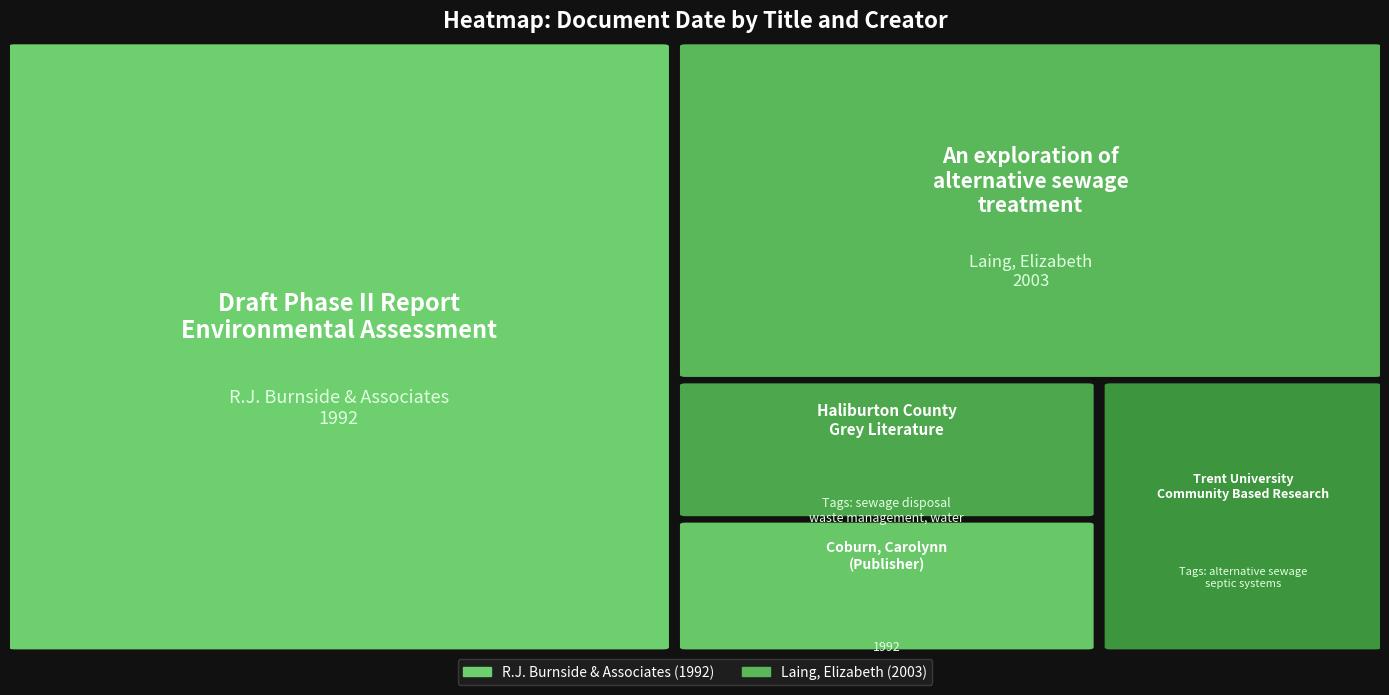

Which label corresponds to the smallest value in the chart?

Laing, Elizabeth